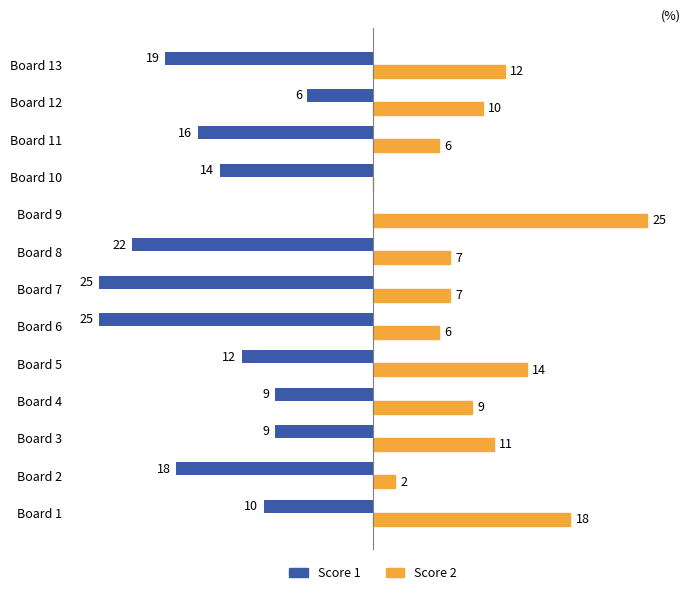

Between Board 1 and Board 11, which series saw the biggest shift?

Score 2